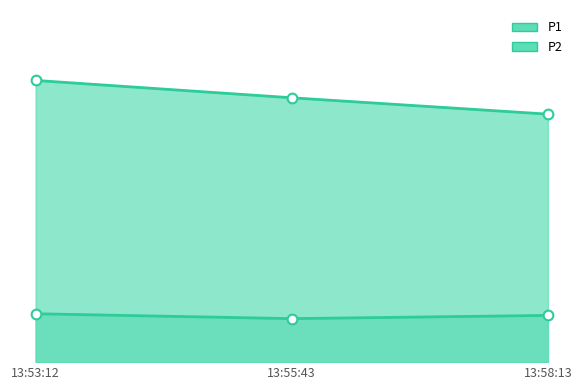

Which category has the lowest value across all series?

13:55:43